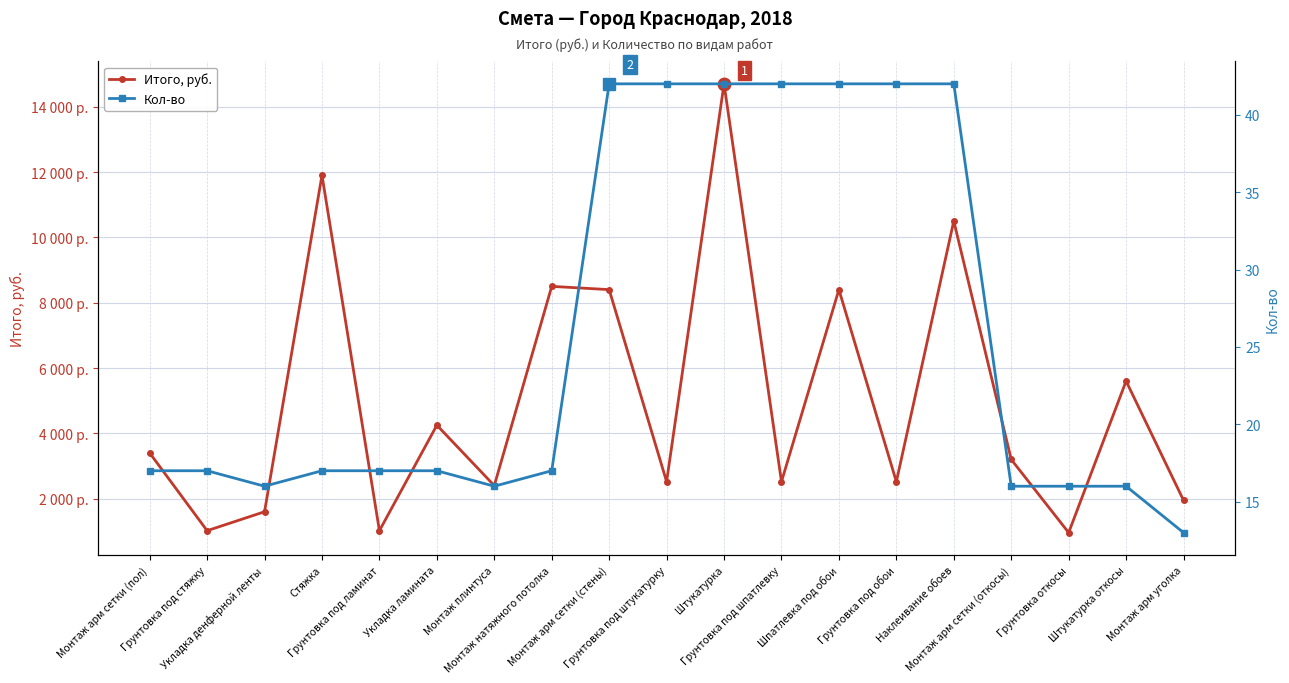

Which series has the largest range (max minus min)?

Итого, руб.